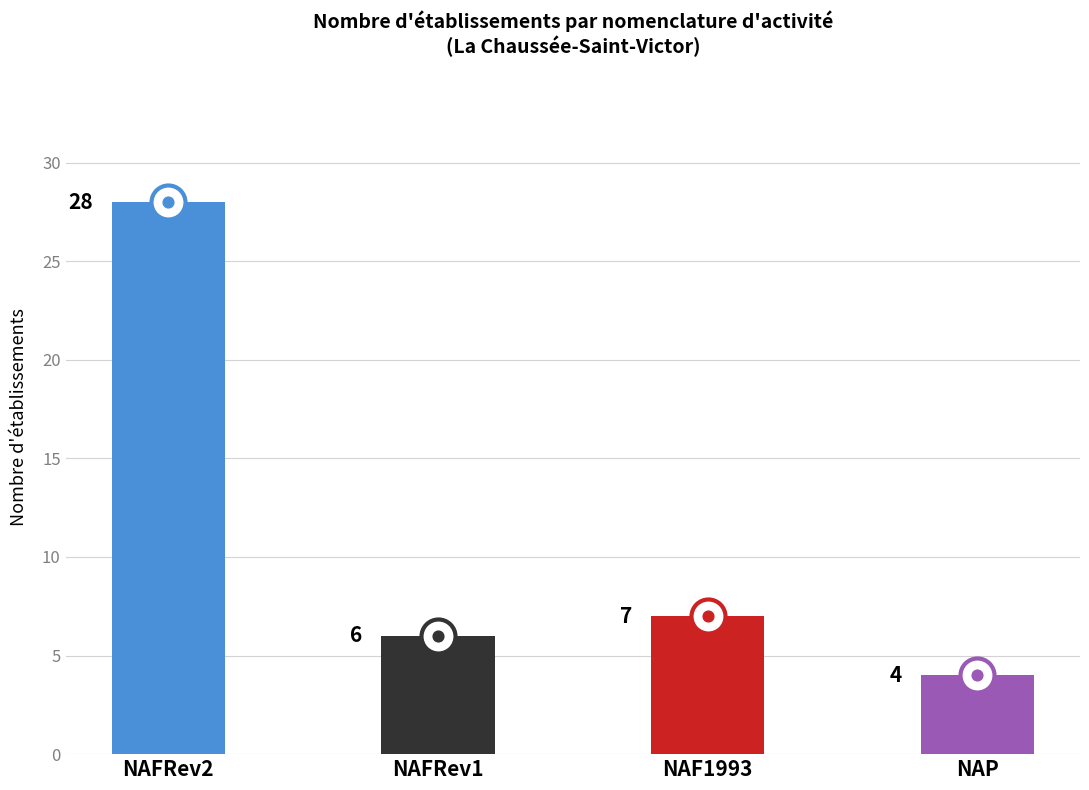

Which has a higher value, NAF1993 or NAFRev1?

NAF1993